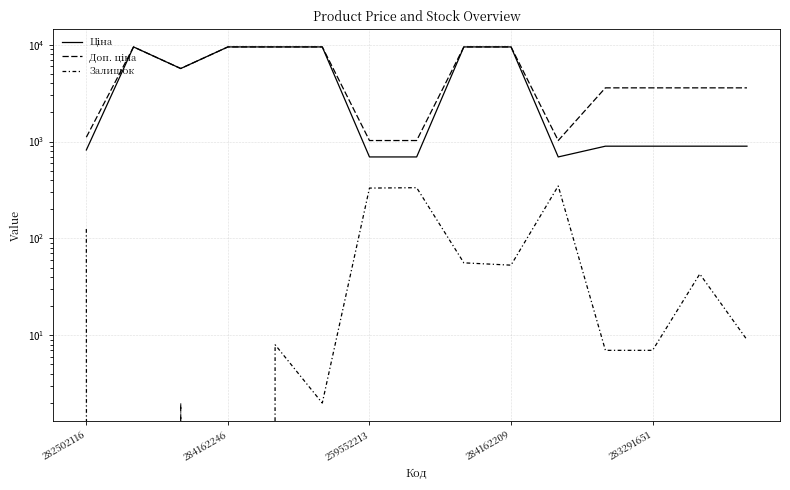

The value of Залишок at 13 is 72.7. True or false?

False